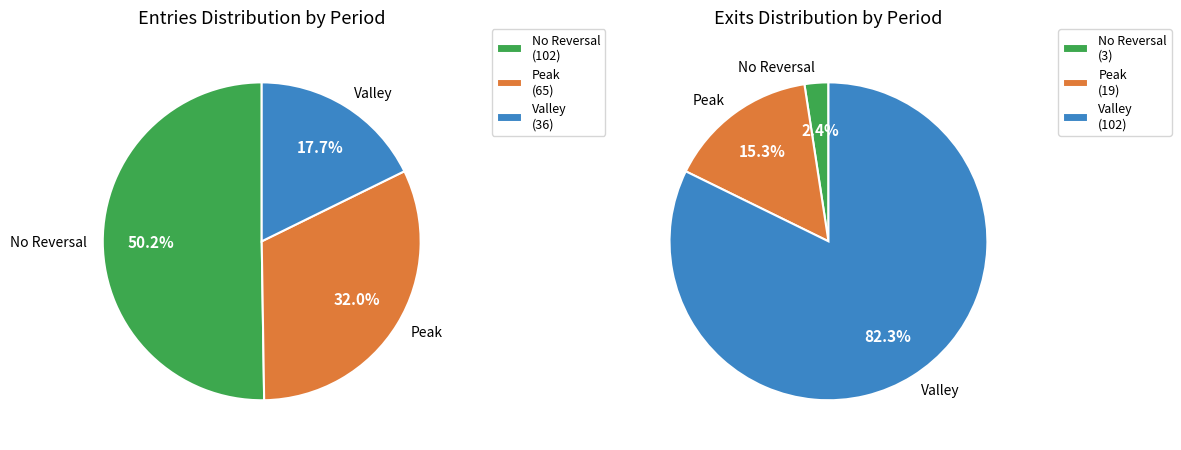

Does 16 represent more than half of the total?

No